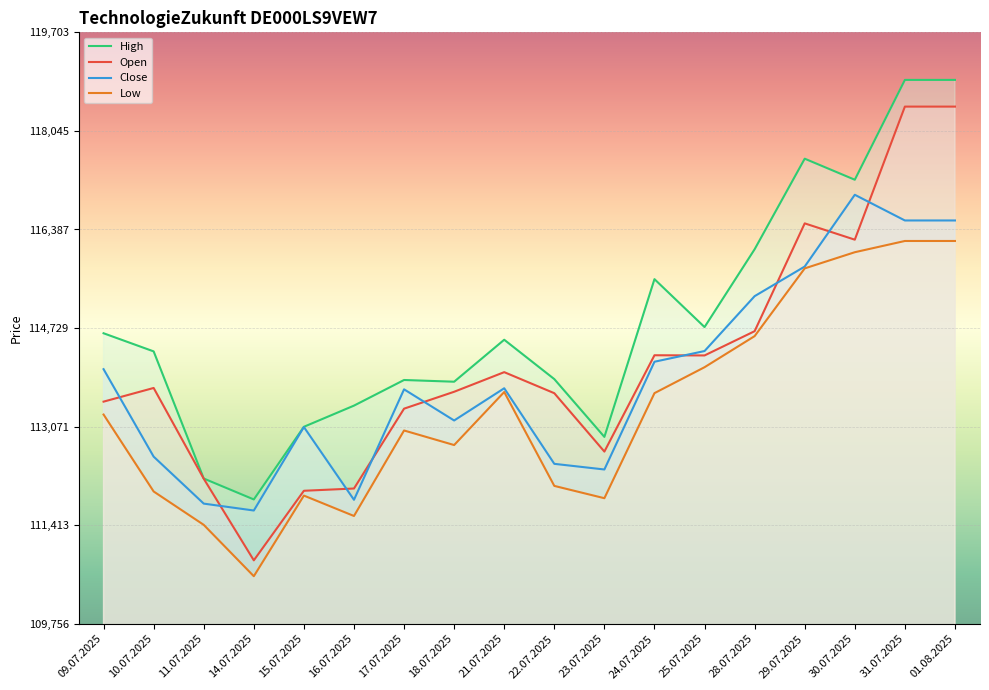

Where is Low nearest to the value 113375?

09.07.2025